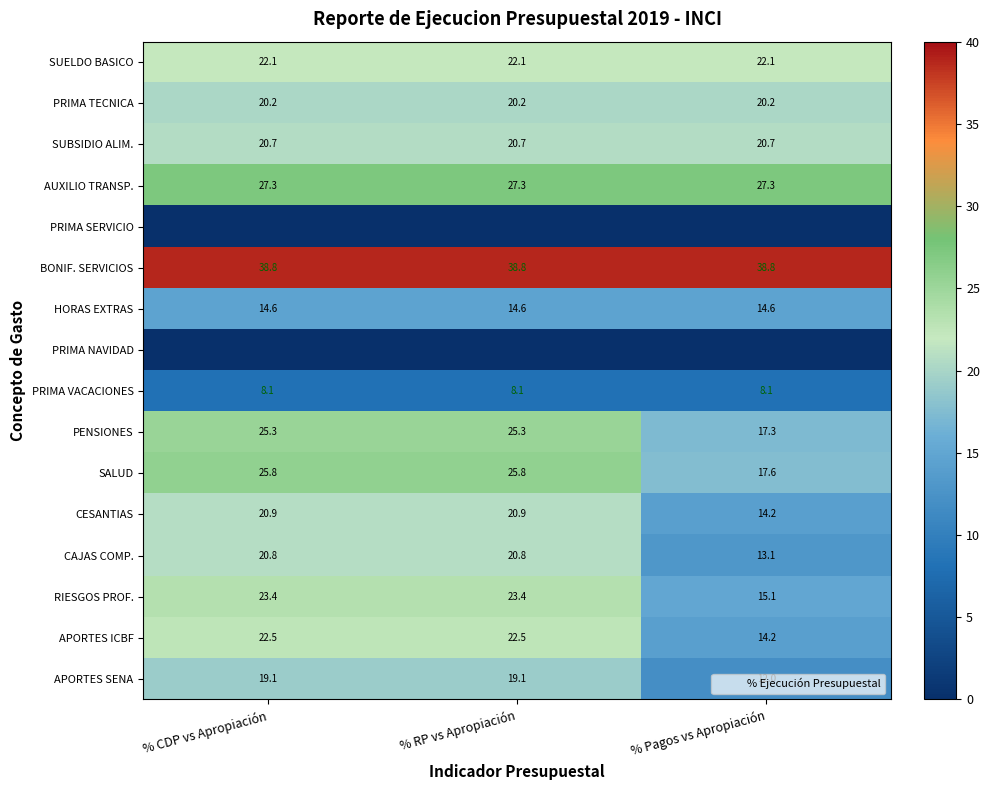

Is the value of RIESGOS PROF. at % RP vs Apropiación greater than the value of PRIMA VACACIONES at % RP vs Apropiación?

Yes